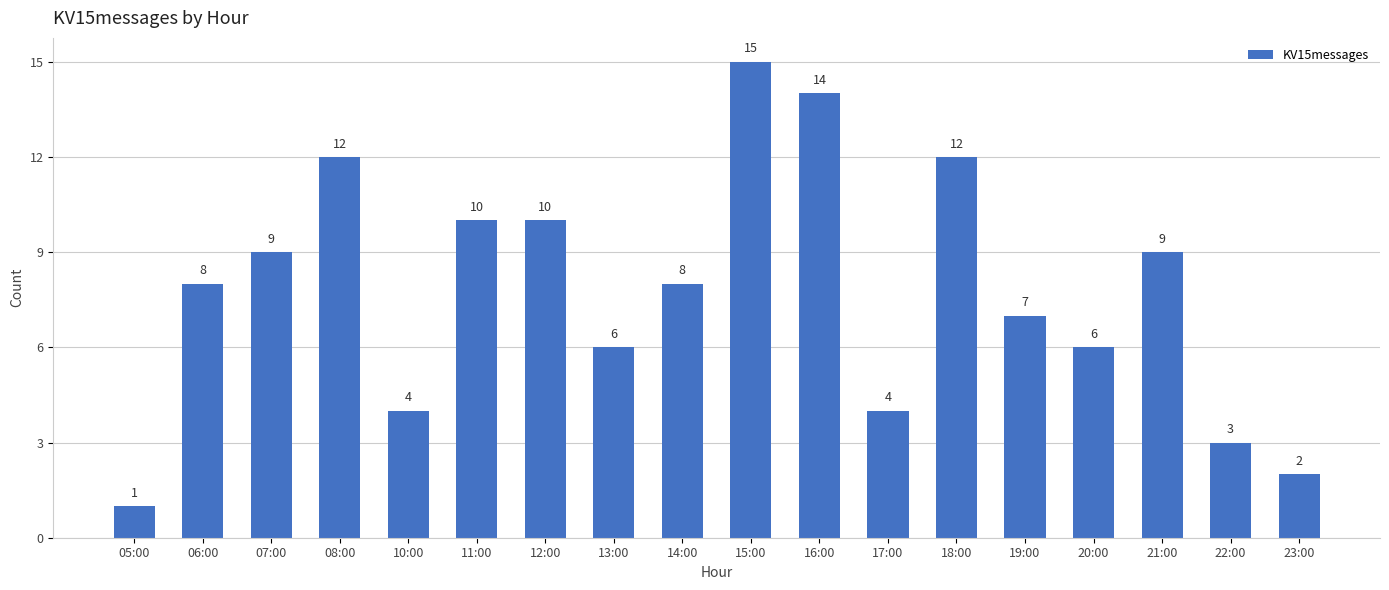

What is the value of the 18th bar from the left?

2